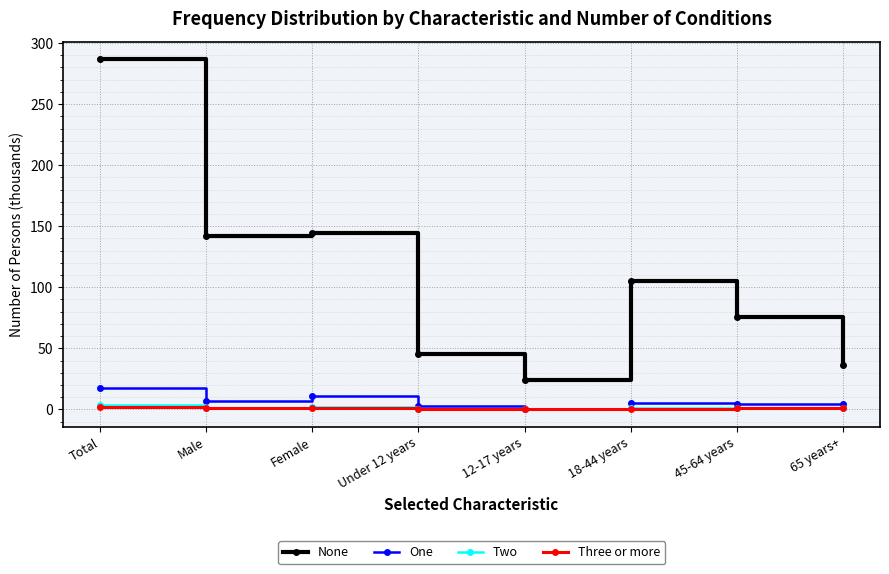

Does the chart display data point markers on the line(s)?

Yes